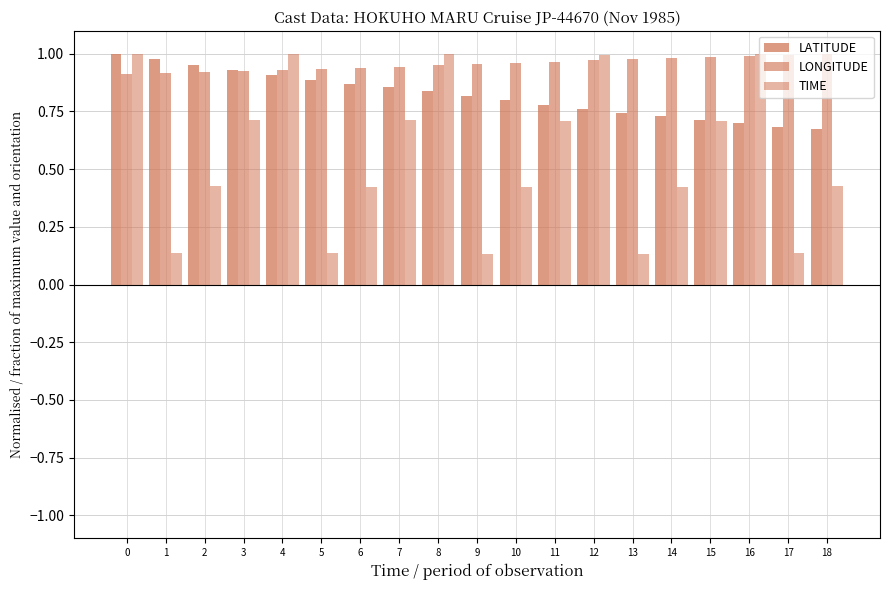

What is the total value across all series at 10?

2.2